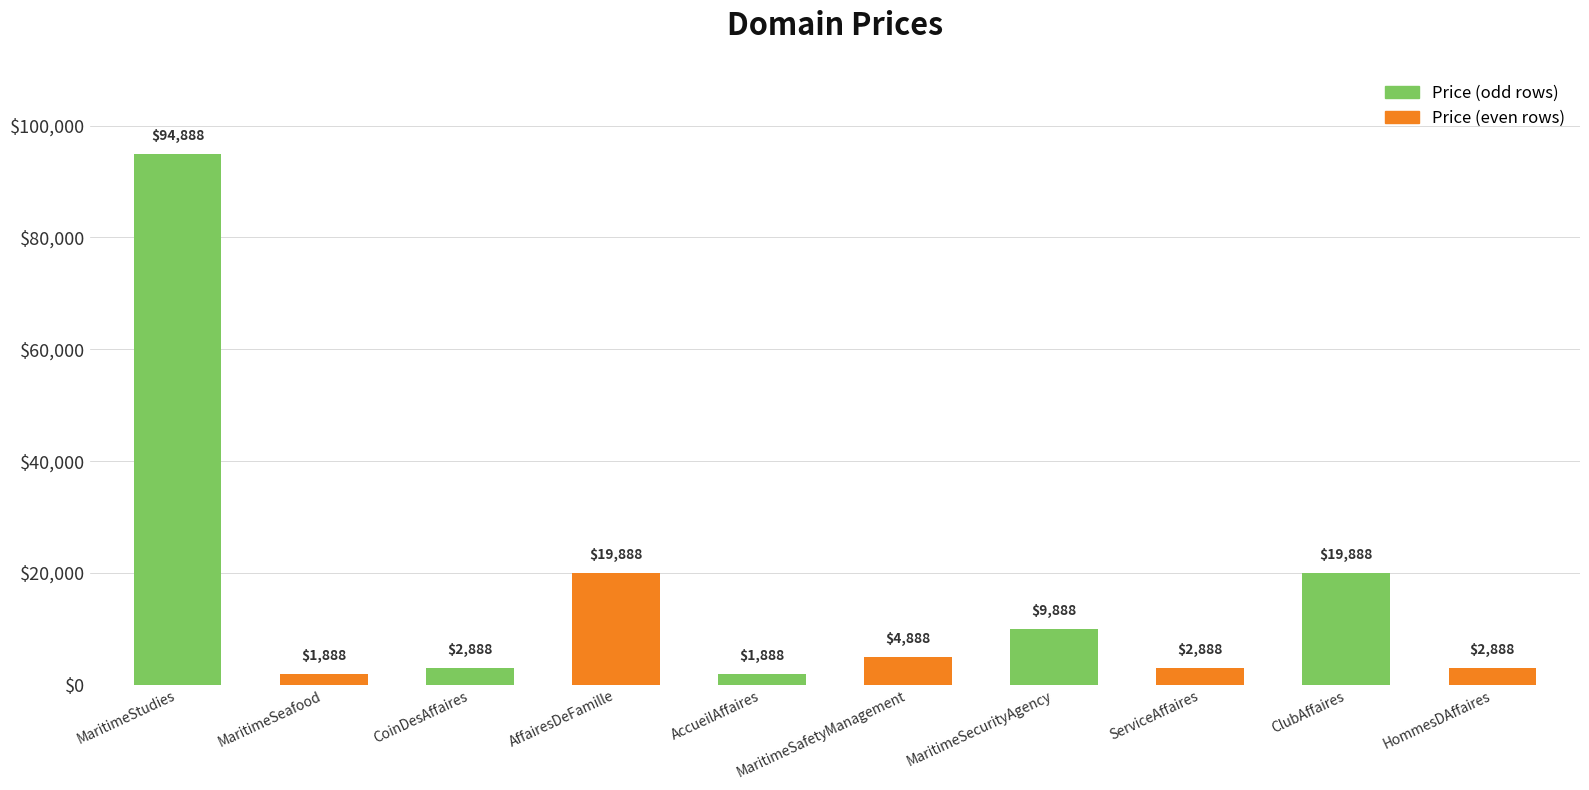

Which label corresponds to the largest value in the chart?

MaritimeStudies